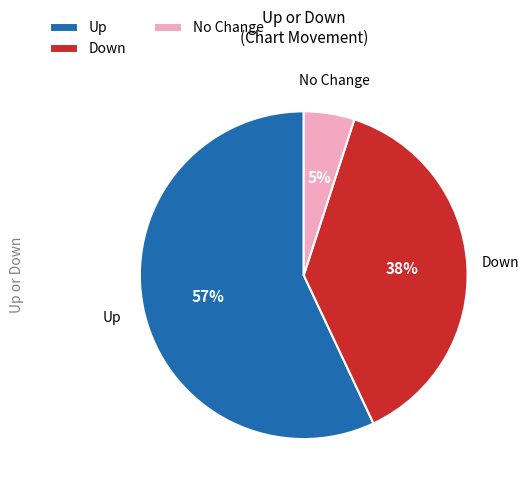

What is the ratio of the value at Down to the value at Up?

0.7